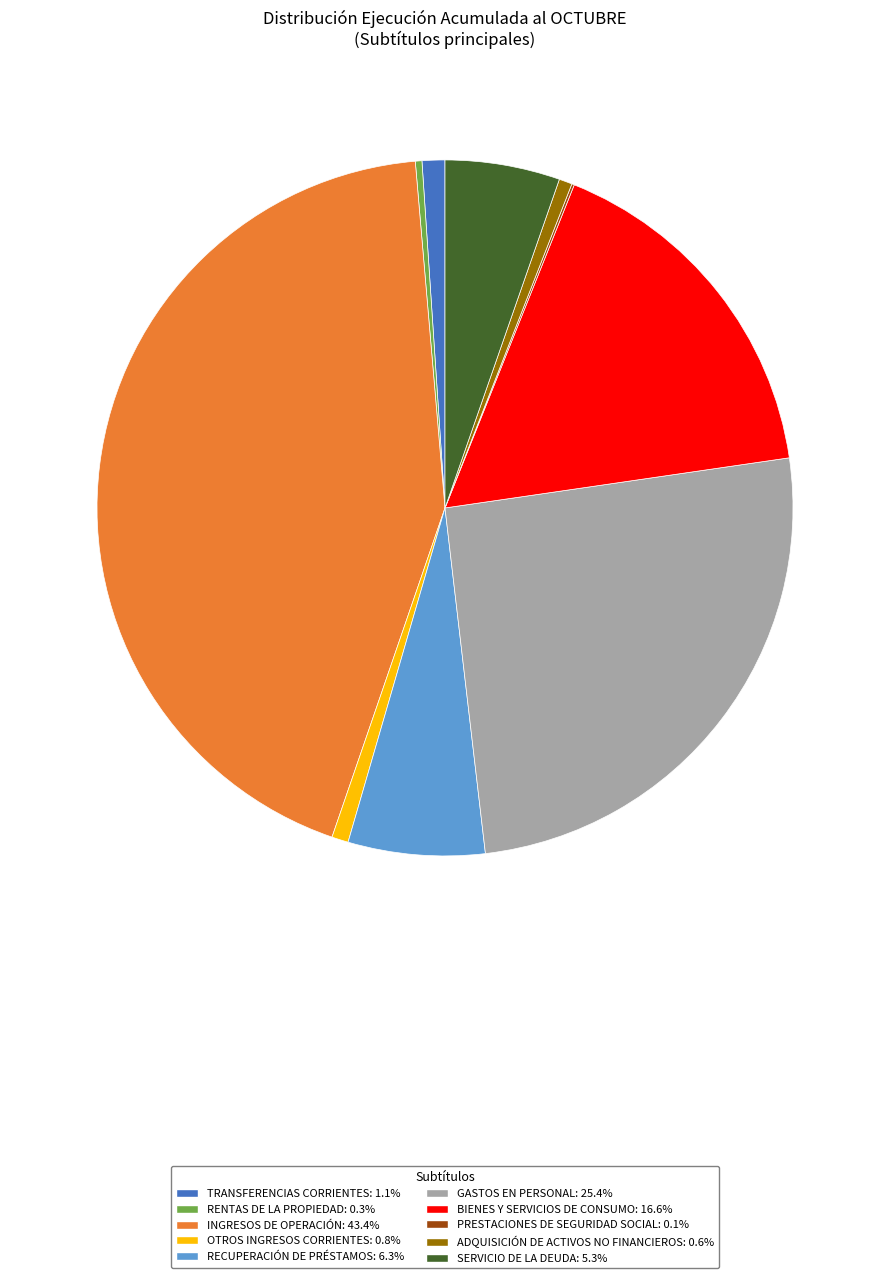

Does any single category account for the majority?

No